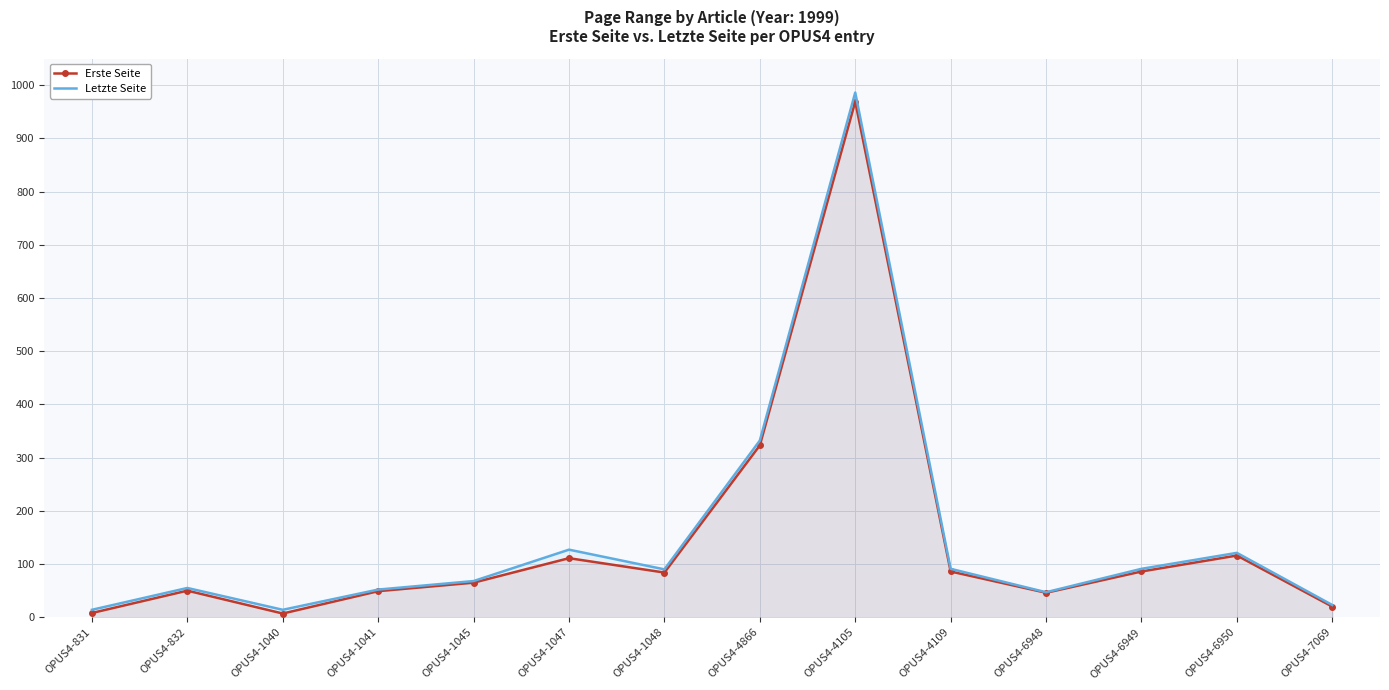

True or false: Erste Seite and Letzte Seite cross at least once.

False